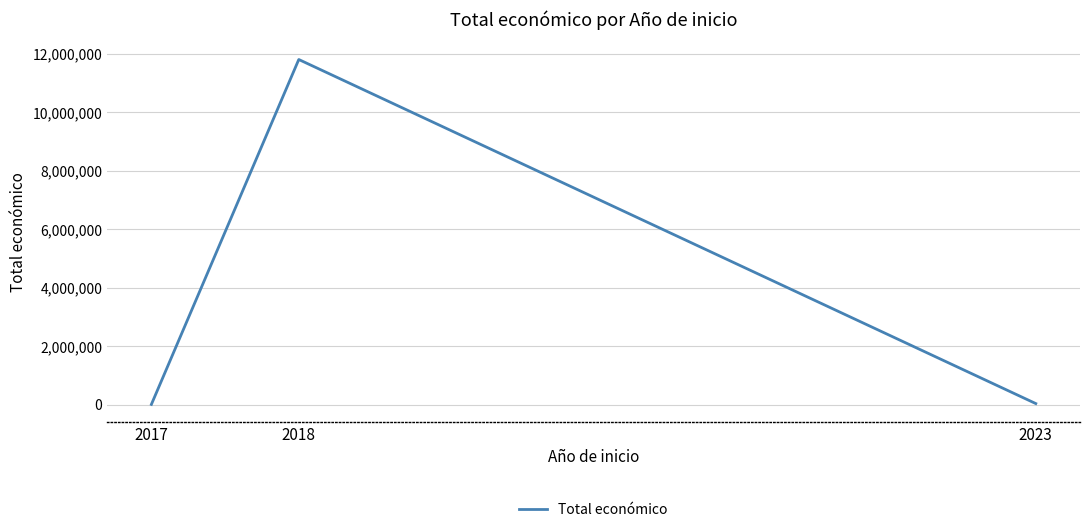

What is the average value?

3953772